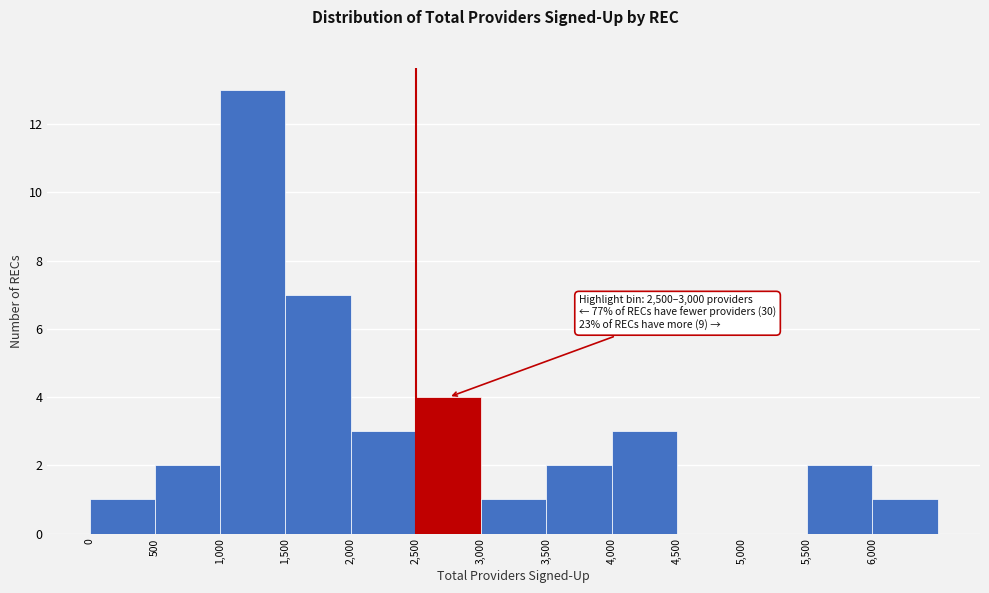

Which range on the x-axis has the tallest bar?

1000 to 1500